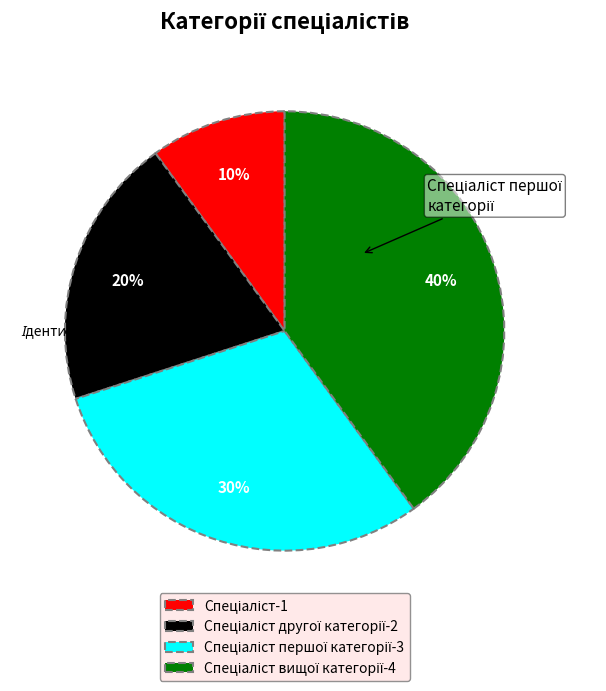

Is there any slice that represents more than half of the pie?

No